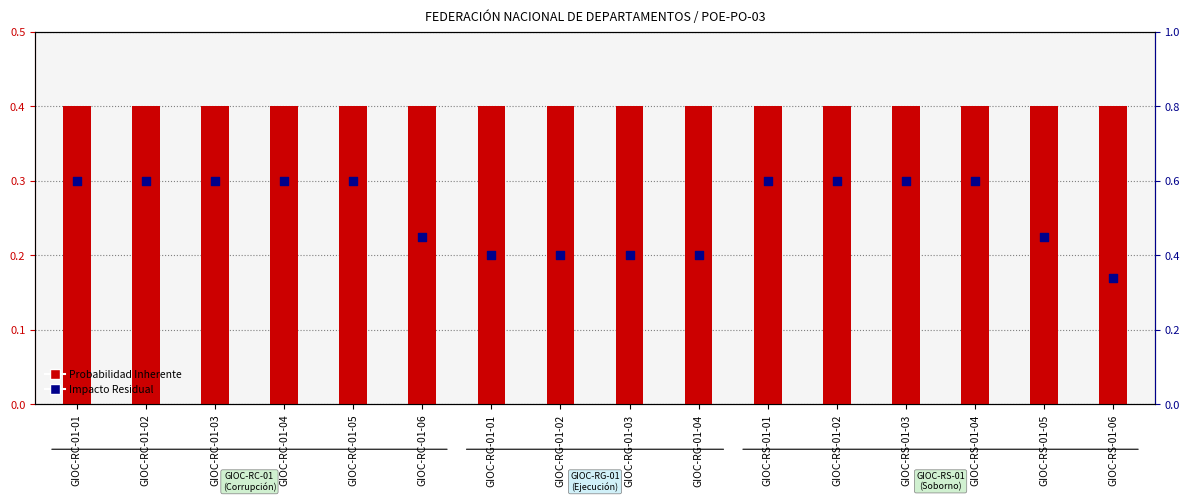

Which series contains the highest Y value?

Impacto Residual